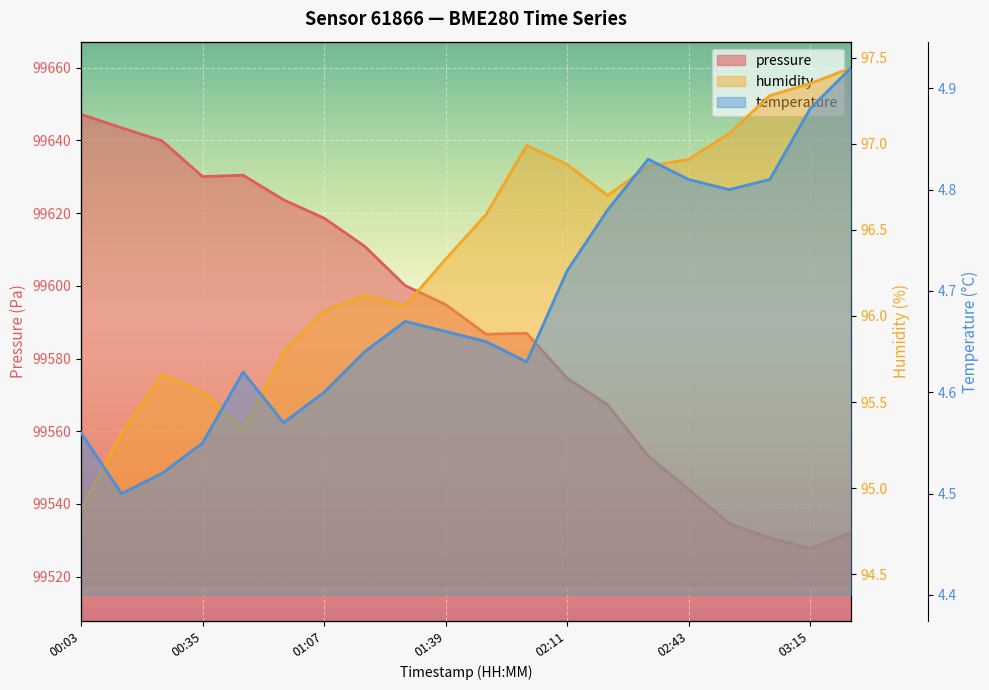

What is the difference between the highest and lowest values at 01:07?

99614.0